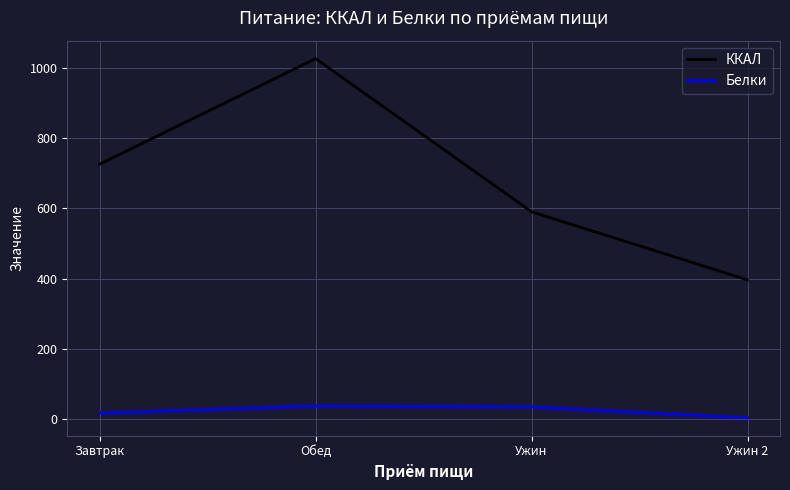

Which series has the largest total across all categories?

ККАЛ